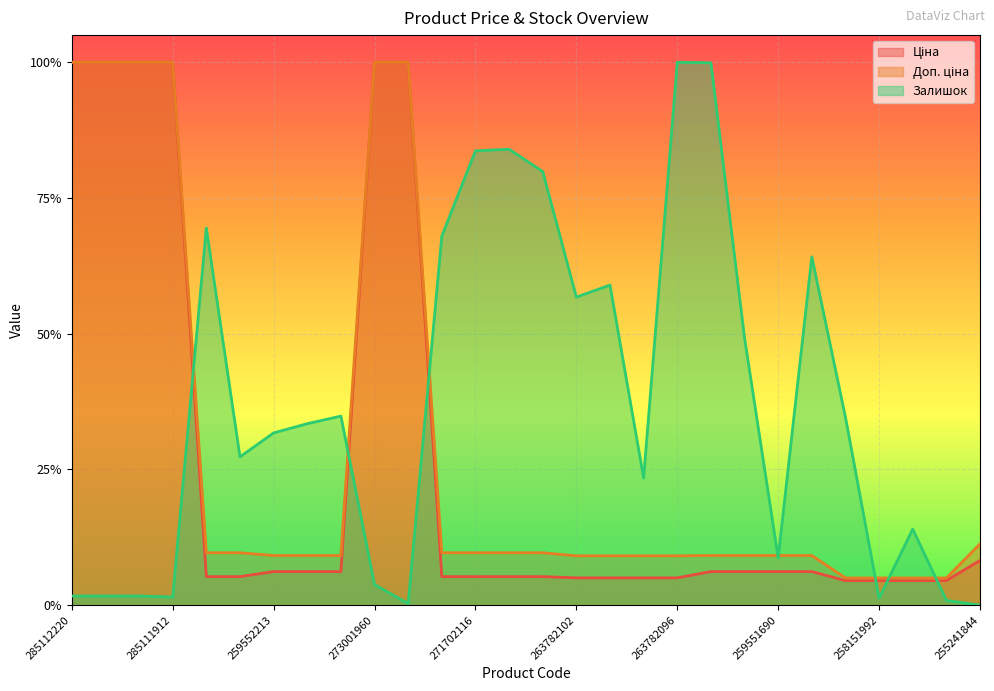

At which label does Залишок reach its minimum?

255241844